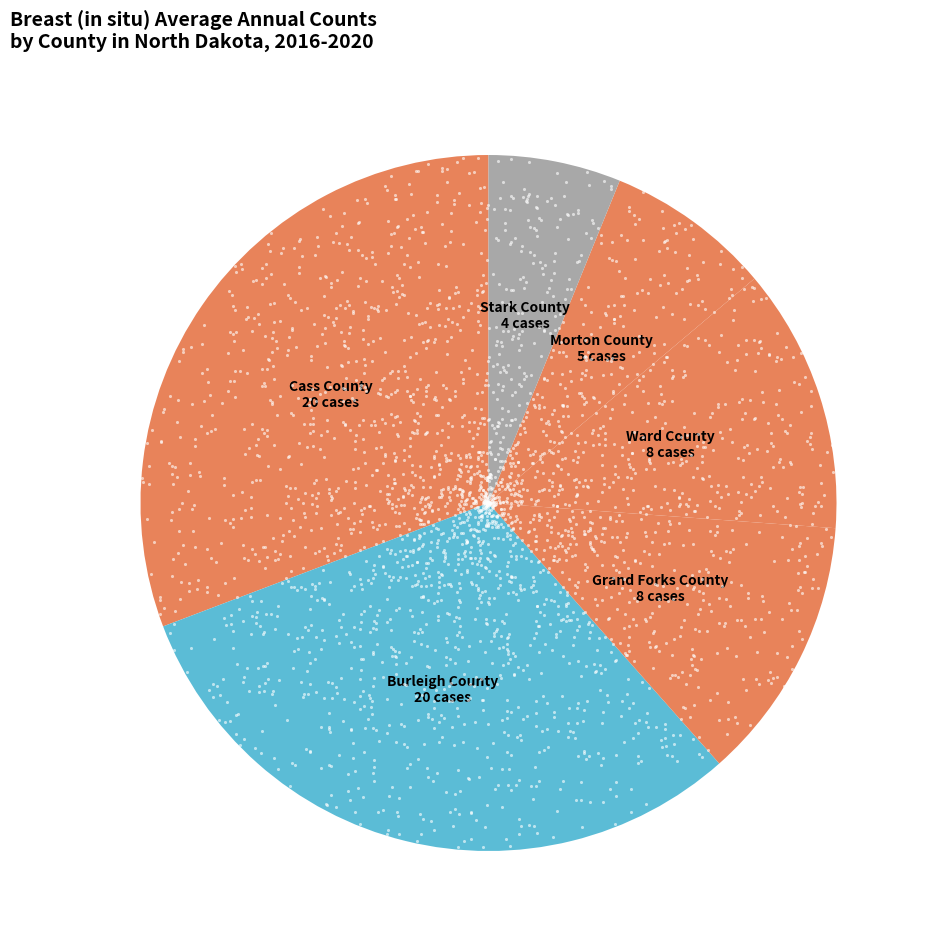

How many slices are in this pie chart?

6